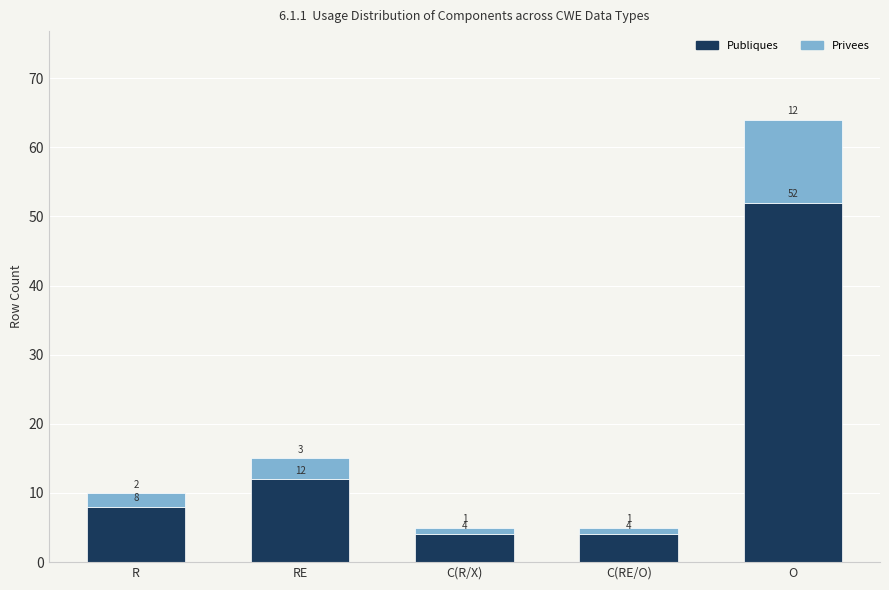

What value does the Publiques series have at O?

52